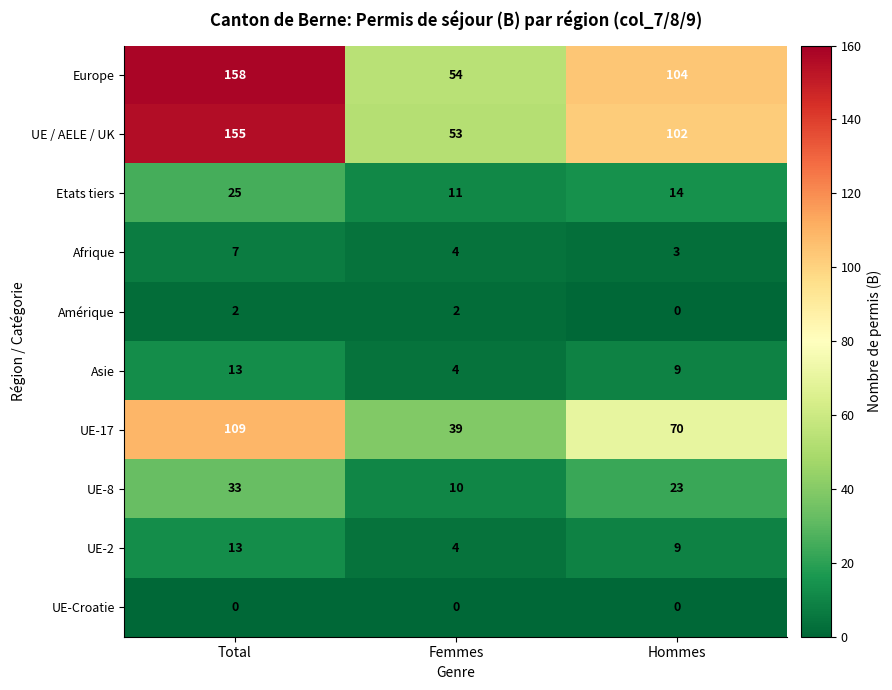

True or false: Afrique has a value of 5 at Hommes.

False